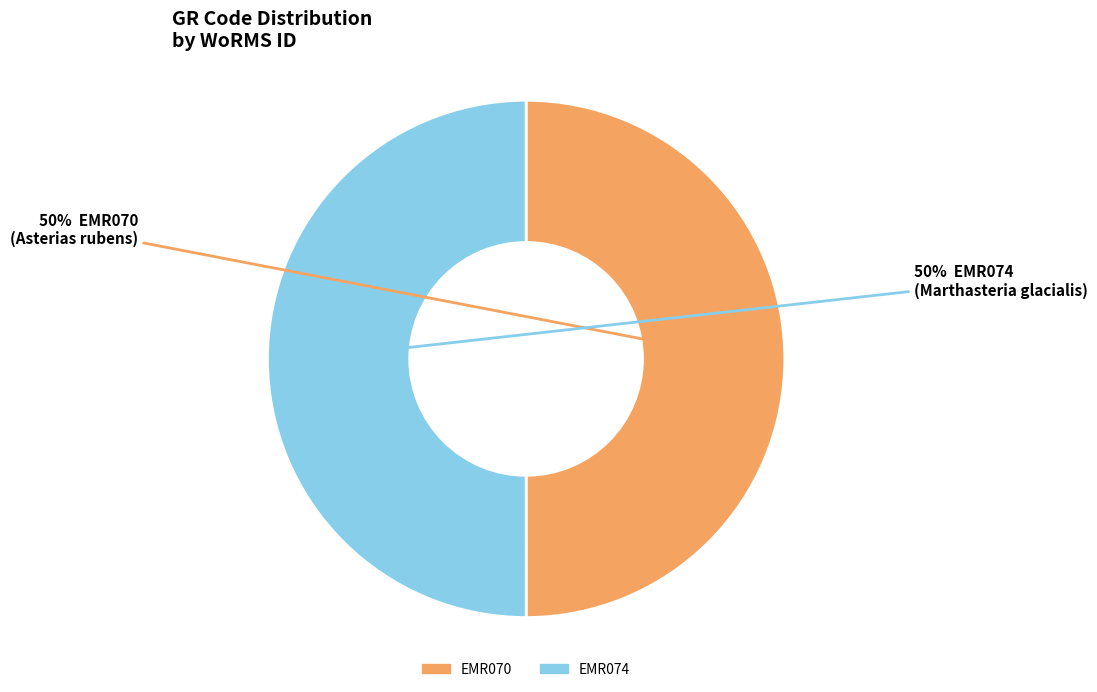

To the nearest percent, what percentage of the pie is EMR070?

50%